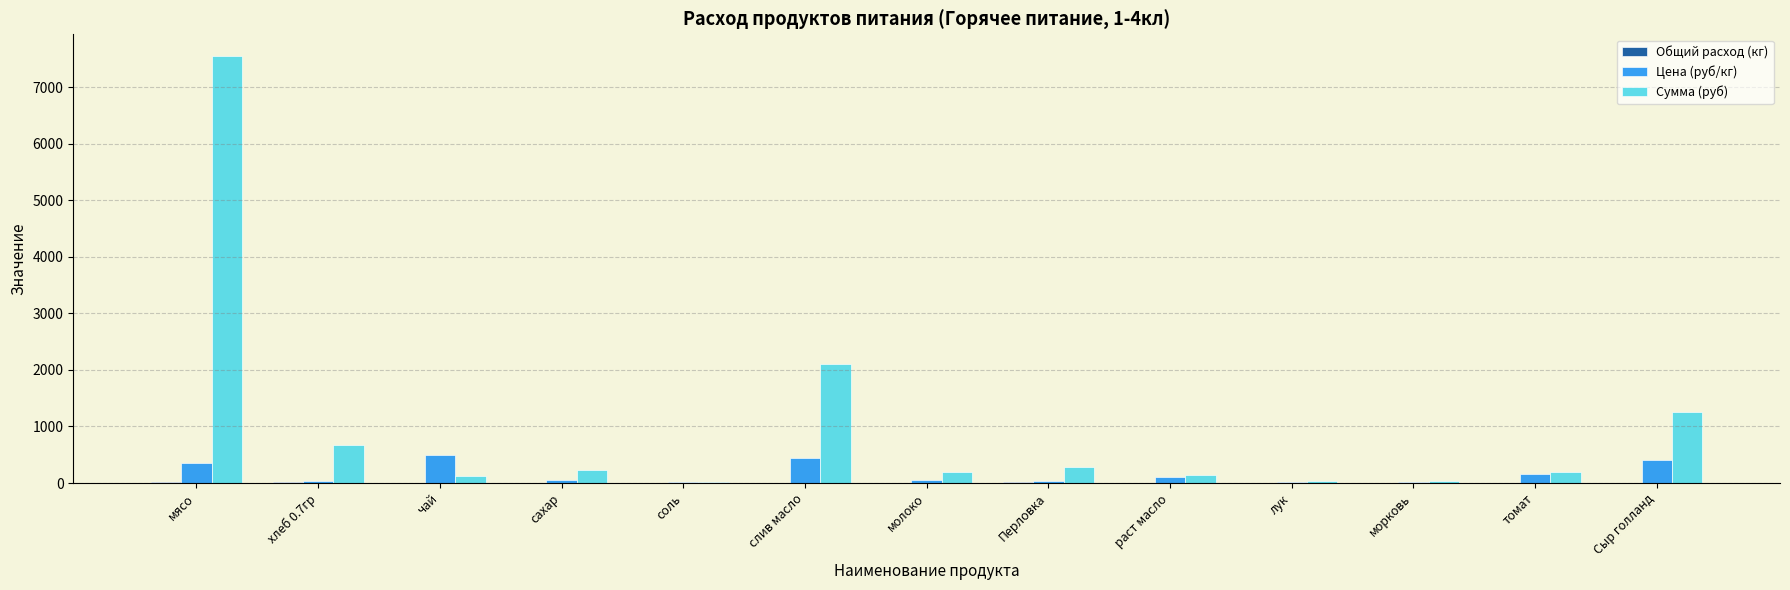

Which series changed the most between томат and Сыр голланд?

Сумма (руб)